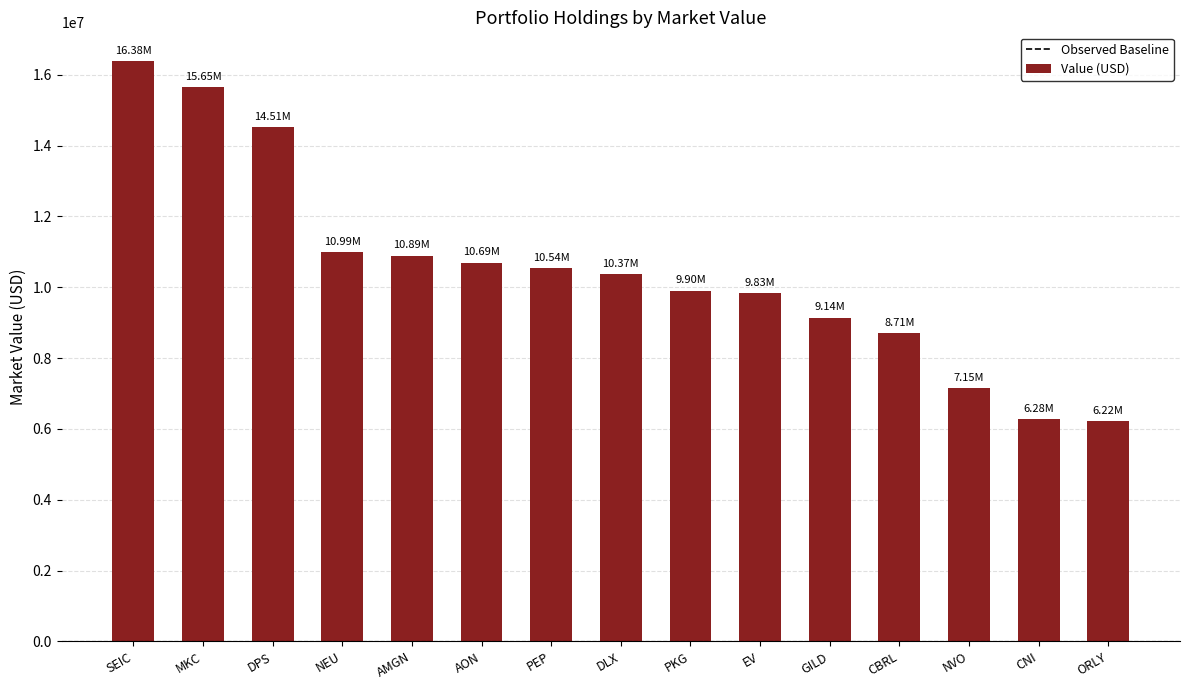

How many values are below 10365000?

7